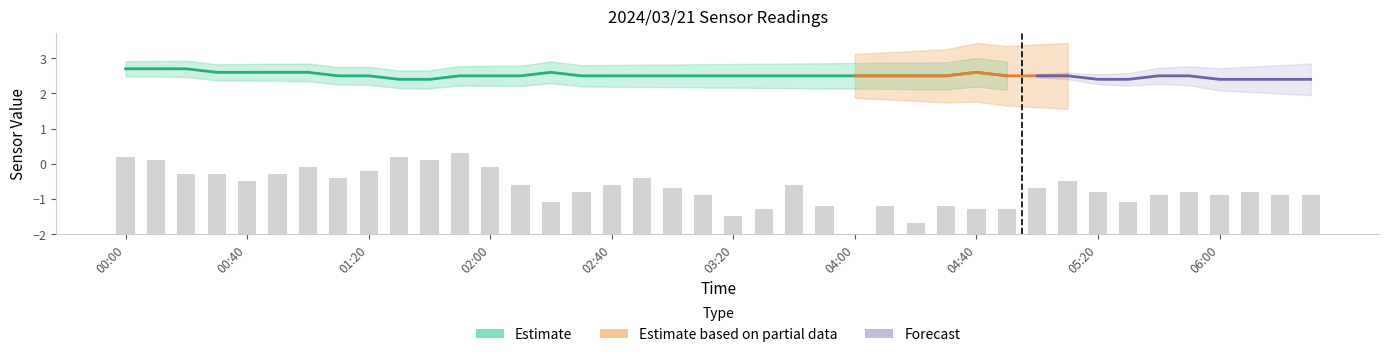

What is the change in value from 02:50 to 06:30?

-0.5